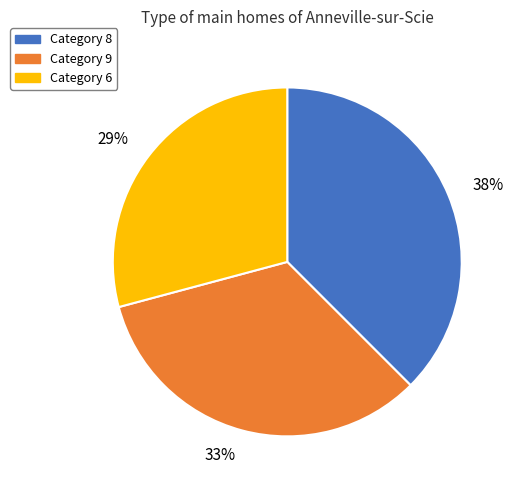

What percentage is the Category 6 slice, to the nearest percent?

29%